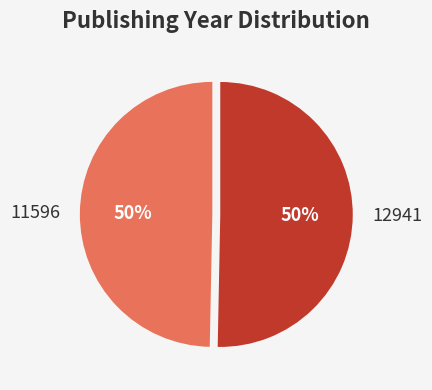

Between 12941 and 11596, which is larger?

12941